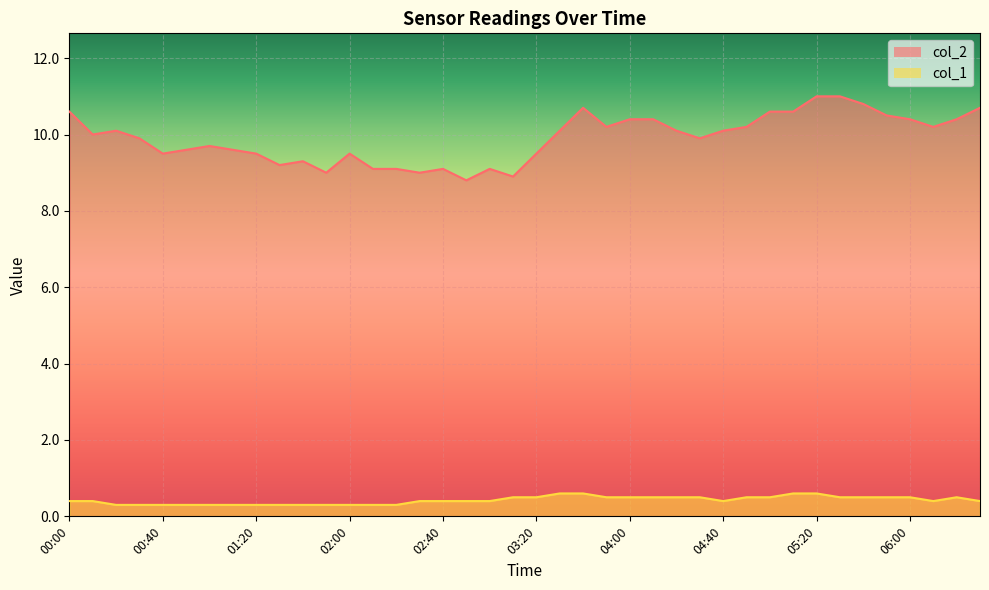

Is the value of col_2 at 00:50 greater than the value of col_1 at 04:00?

Yes